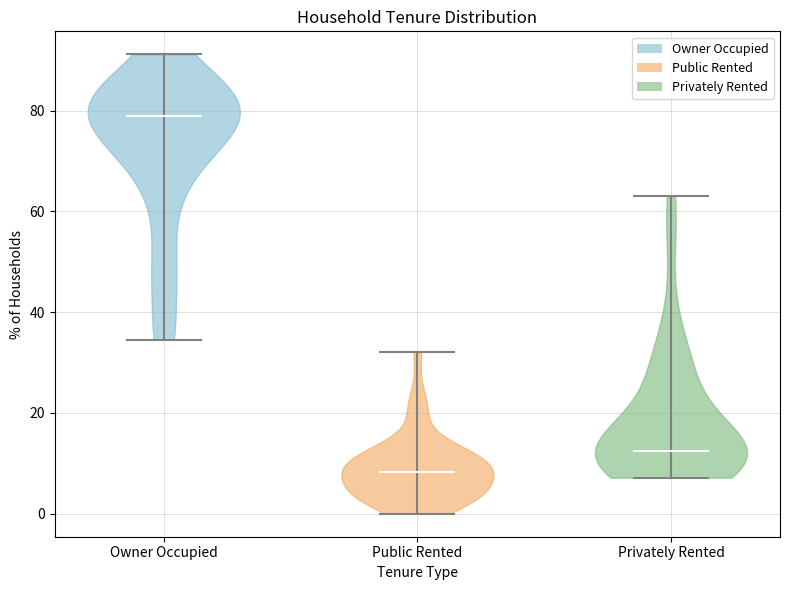

Reading left to right, read every violin against the y-axis: where its median line is, and the lowest and highest points it reaches. The values are not printed on the chart, so give them approximately, as read against the axis.

Owner Occupied: median line 78, lowest point 34, highest point 92
Public Rented: median line 8, lowest point 0, highest point 32
Privately Rented: median line 12, lowest point 8, highest point 64